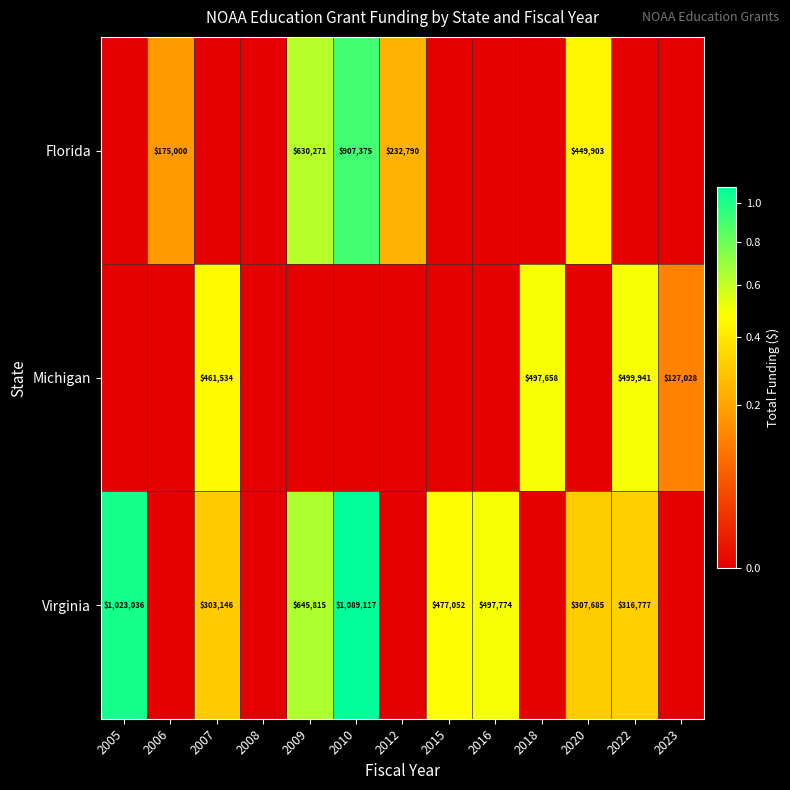

Is it true that Virginia equals 187541 at 2020?

False